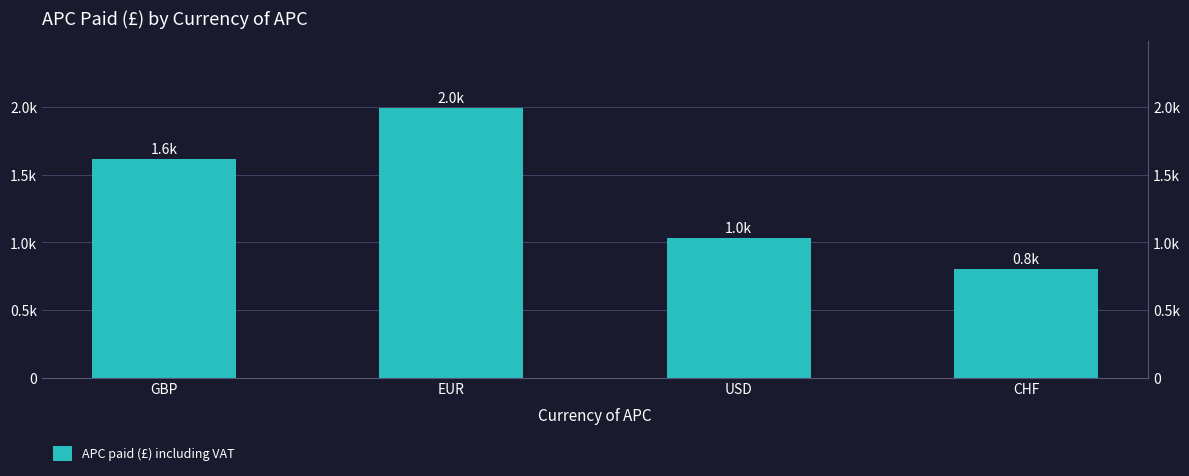

How many data points does each series have?

4